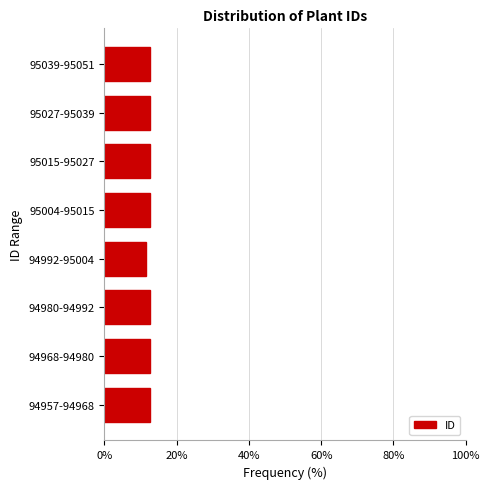

Reading bottom to top, list all the values displayed in this chart.

94957-94968=12.6	94968-94980=12.6	94980-94992=12.6	94992-95004=11.6	95004-95015=12.6	95015-95027=12.6	95027-95039=12.6	95039-95051=12.6